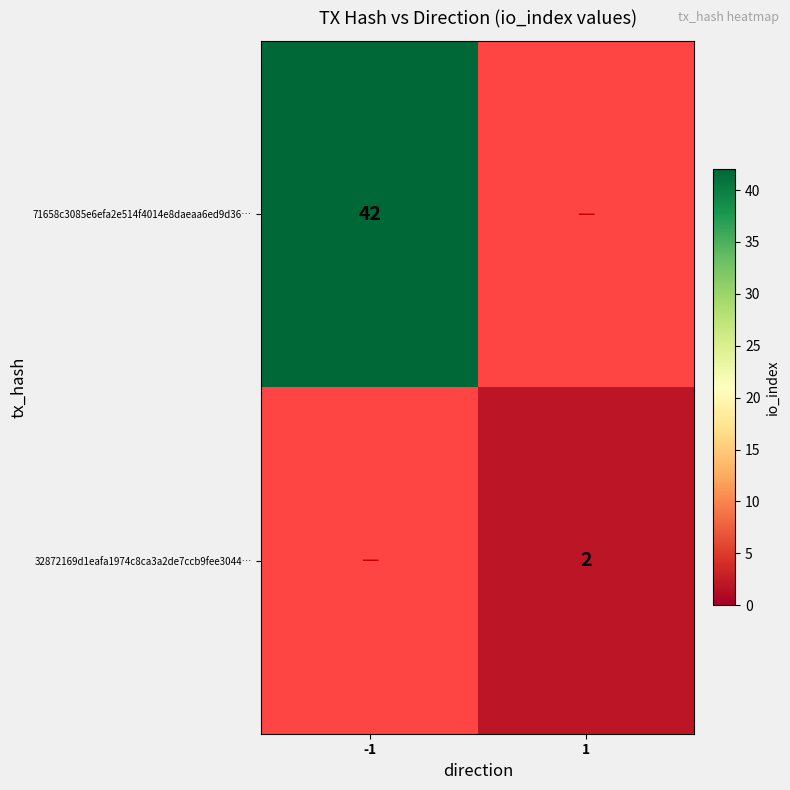

True or false: 32872169d1eafa1974c8ca3a2de7ccb9fee3044… has a value of 2 at 1.

True